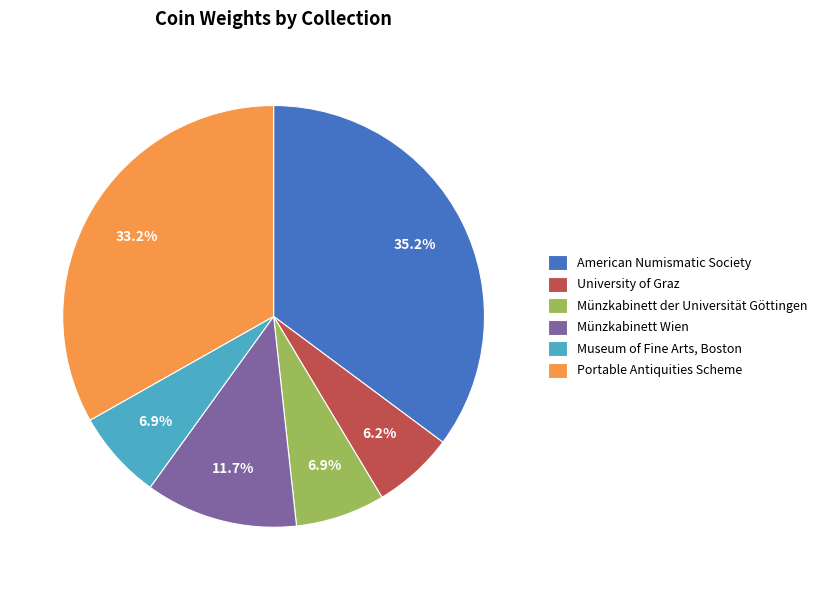

What is the ratio of the value at Museum of Fine Arts, Boston to the value at University of Graz?

1.1